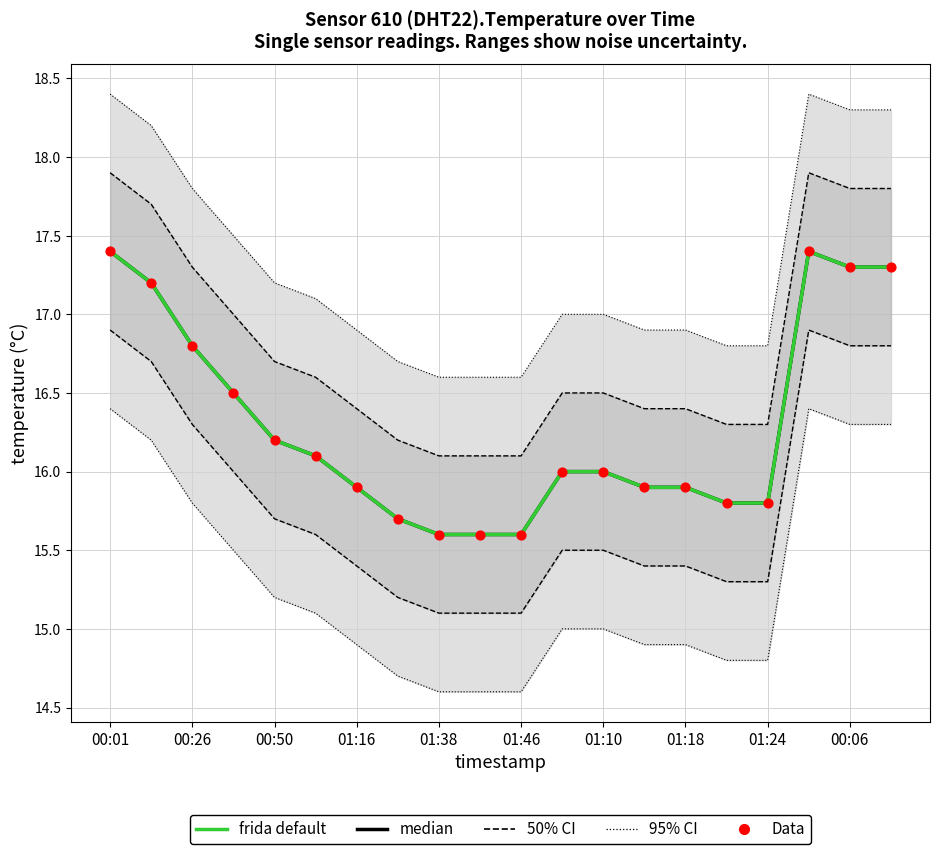

Which series has the largest total across all categories?

median